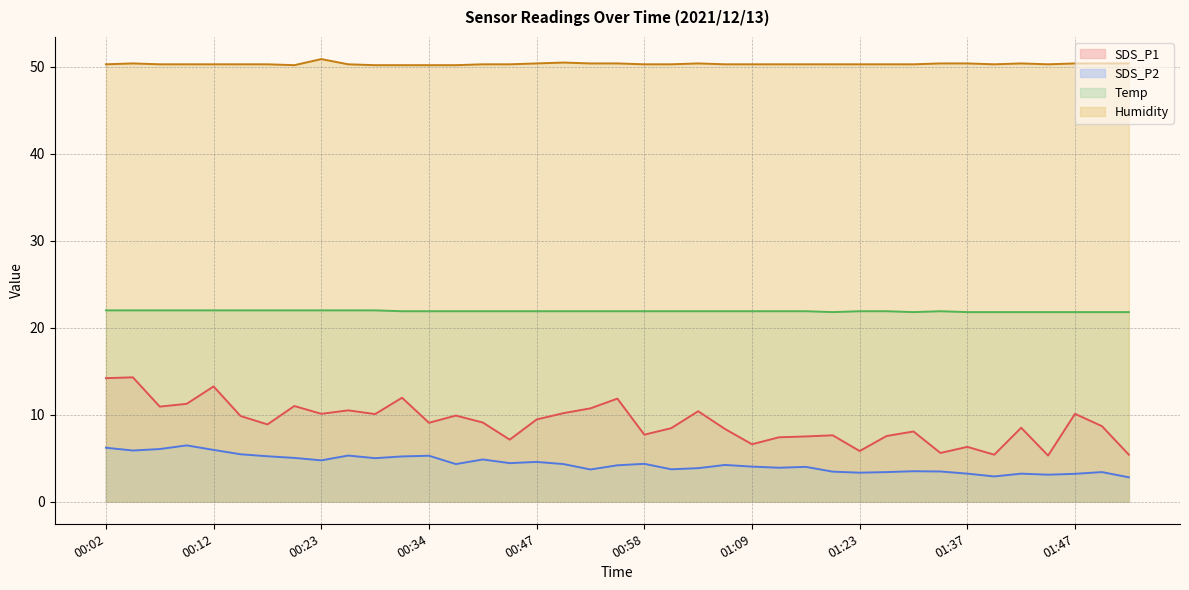

Reading left to right, list all the values displayed in this chart.

SDS_P1: 14.2	14.3	10.9	11.2	13.2	9.8	8.9	11.0	10.1	10.5	10.1	11.9	9.1	9.9	9.1	7.1	9.4	10.2	10.7	11.8	7.7	8.4	10.4	8.3	6.6	7.4	7.5	7.6	5.8	7.5	8.1	5.6	6.3	5.4	8.5	5.3	10.1	8.7	5.4
SDS_P2: 6.2	5.9	6.0	6.5	6.0	5.5	5.2	5.0	4.8	5.3	5.0	5.2	5.3	4.3	4.8	4.4	4.6	4.3	3.7	4.2	4.3	3.7	3.9	4.2	4.0	3.9	4.0	3.5	3.3	3.4	3.5	3.5	3.2	2.9	3.2	3.1	3.2	3.4	2.8
Temp: 22.0	22.0	22.0	22.0	22.0	22.0	22.0	22.0	22.0	22.0	22.0	21.9	21.9	21.9	21.9	21.9	21.9	21.9	21.9	21.9	21.9	21.9	21.9	21.9	21.9	21.9	21.9	21.8	21.9	21.9	21.8	21.9	21.8	21.8	21.8	21.8	21.8	21.8	21.8
Humidity: 50.3	50.4	50.3	50.3	50.3	50.3	50.3	50.2	50.9	50.3	50.2	50.2	50.2	50.2	50.3	50.3	50.4	50.5	50.4	50.4	50.3	50.3	50.4	50.3	50.3	50.3	50.3	50.3	50.3	50.3	50.3	50.4	50.4	50.3	50.4	50.3	50.4	50.4	50.4